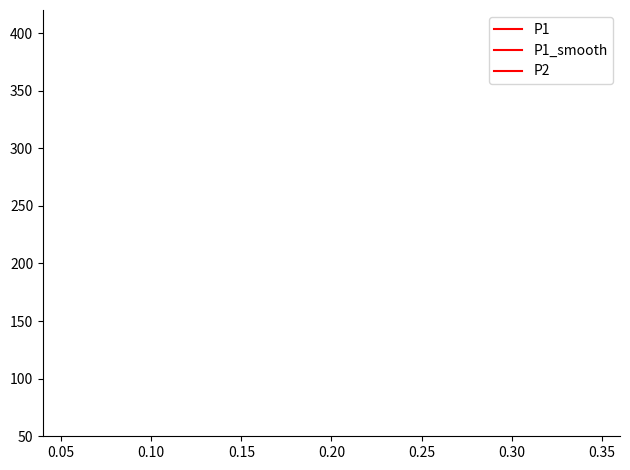

Is it true that P1 equals 55.7 at 11?

False